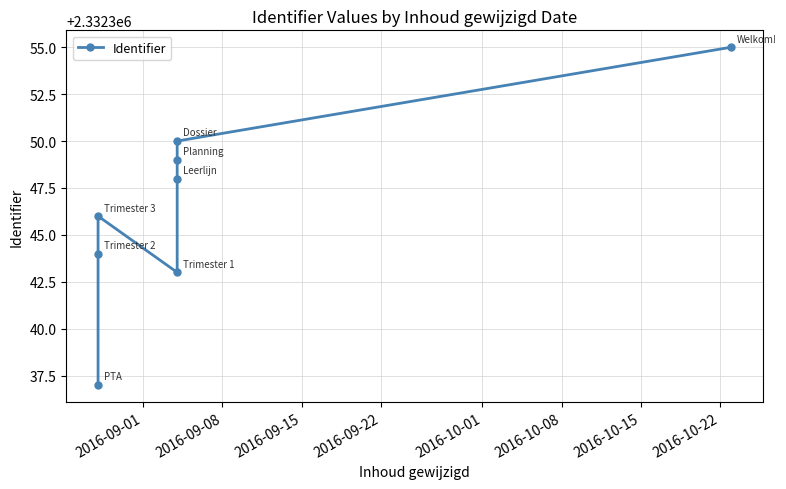

What is the maximum value shown in the chart?

2332355